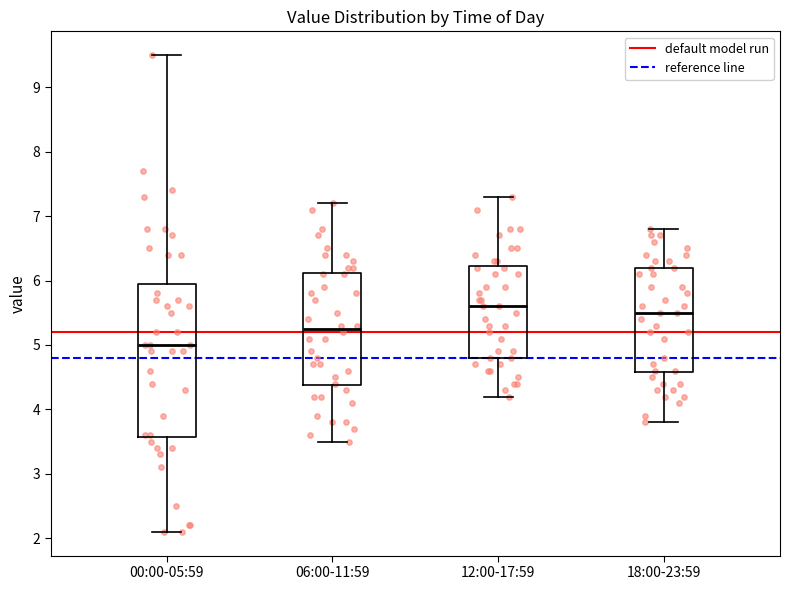

Reading left to right, transcribe this box plot: for each box, give where its median line is, the range the box spans, and where its two whiskers end, as read against the y-axis. The values are not printed on the chart, so give them approximately, as read against the axis.

00:00-05:59: median 5.0, box 3.6 to 6.0, whiskers 2.1 to 9.5
06:00-11:59: median 5.3, box 4.4 to 6.1, whiskers 3.5 to 7.2
12:00-17:59: median 5.6, box 4.8 to 6.2, whiskers 4.2 to 7.3
18:00-23:59: median 5.5, box 4.6 to 6.2, whiskers 3.8 to 6.8